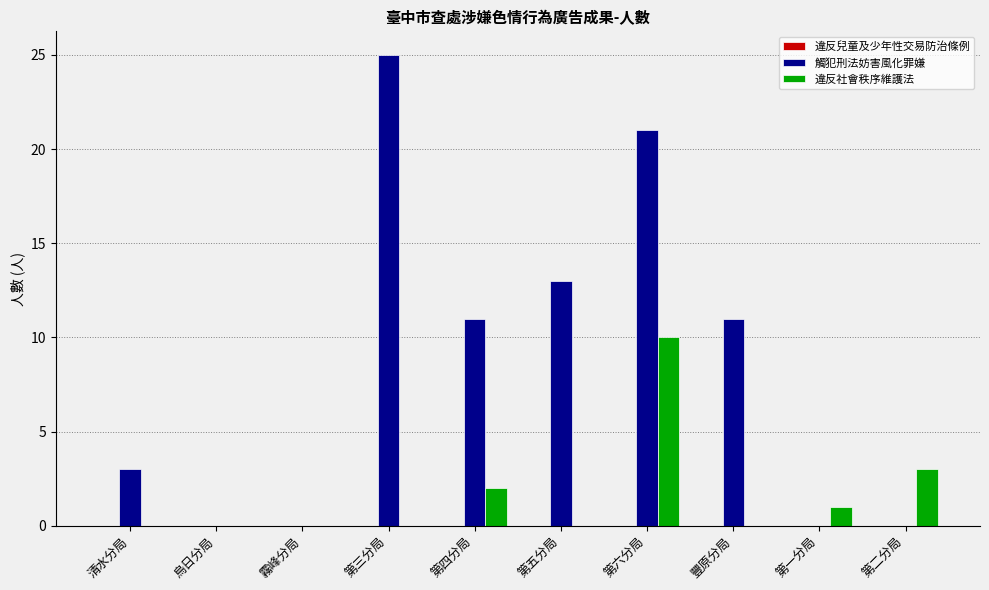

Read the 觸犯刑法妨害風化罪嫌 value at 第四分局.

11